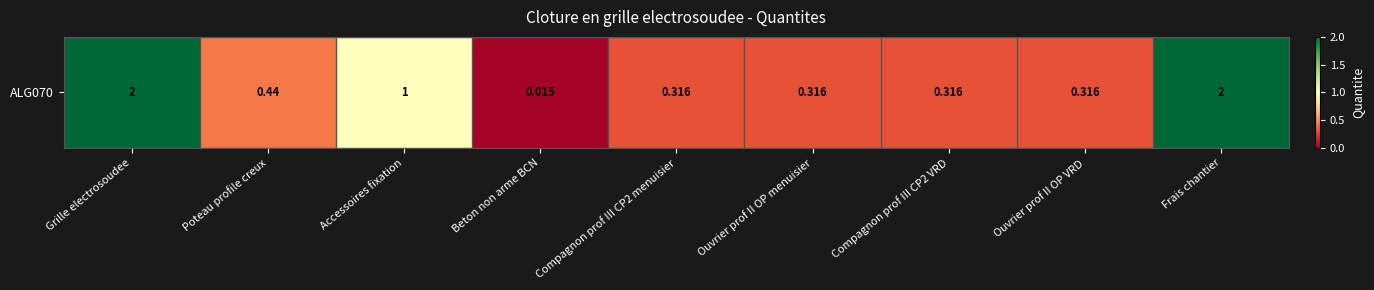

Reading left to right, what are all the values shown in this chart?

2.0	0.4	1.0	0.0	0.3	0.3	0.3	0.3	2.0